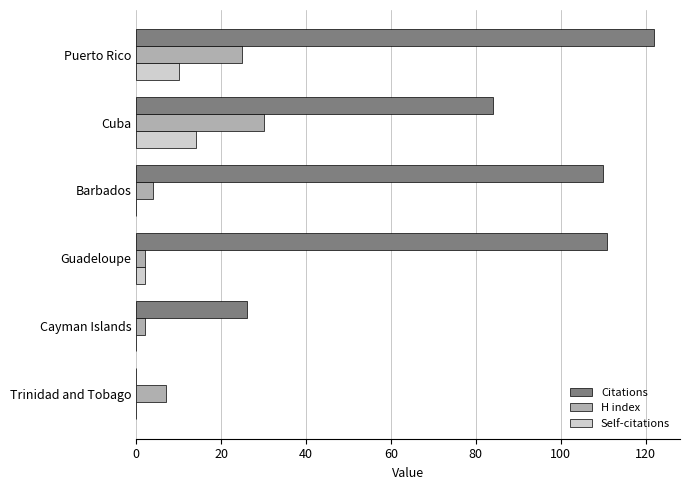

Where is Citations nearest to the value 61?

Cuba